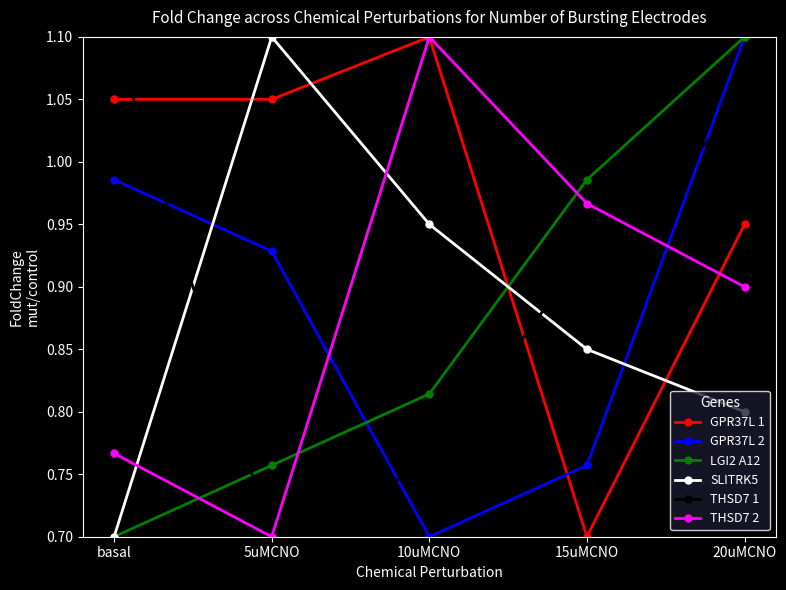

What is the label of the 4th point from the right?

5uMCNO